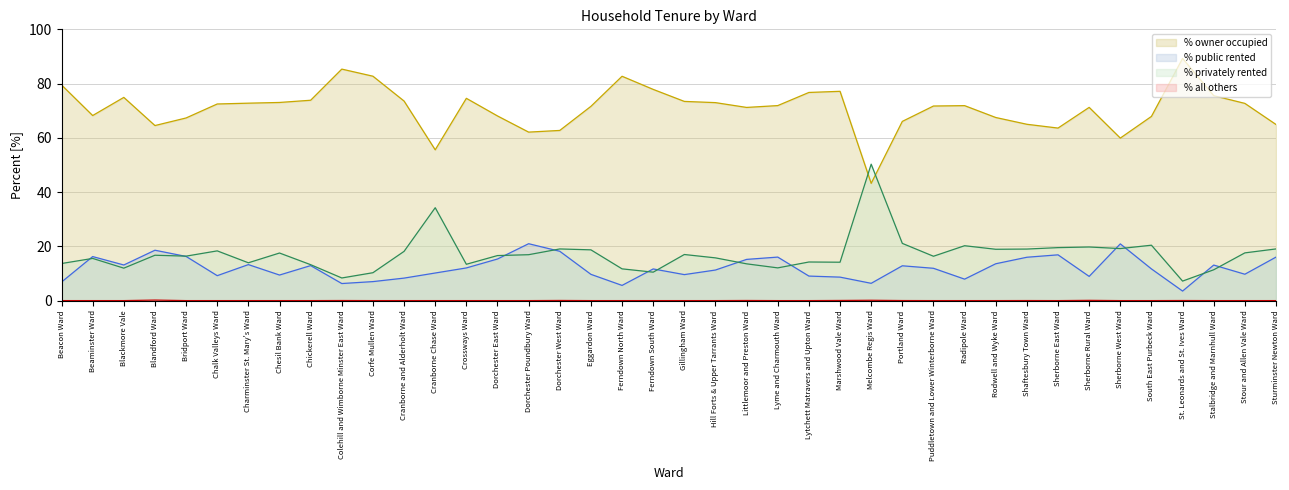

In % privately rented, how many points are lower than both neighbors (excluding endpoints)?

12